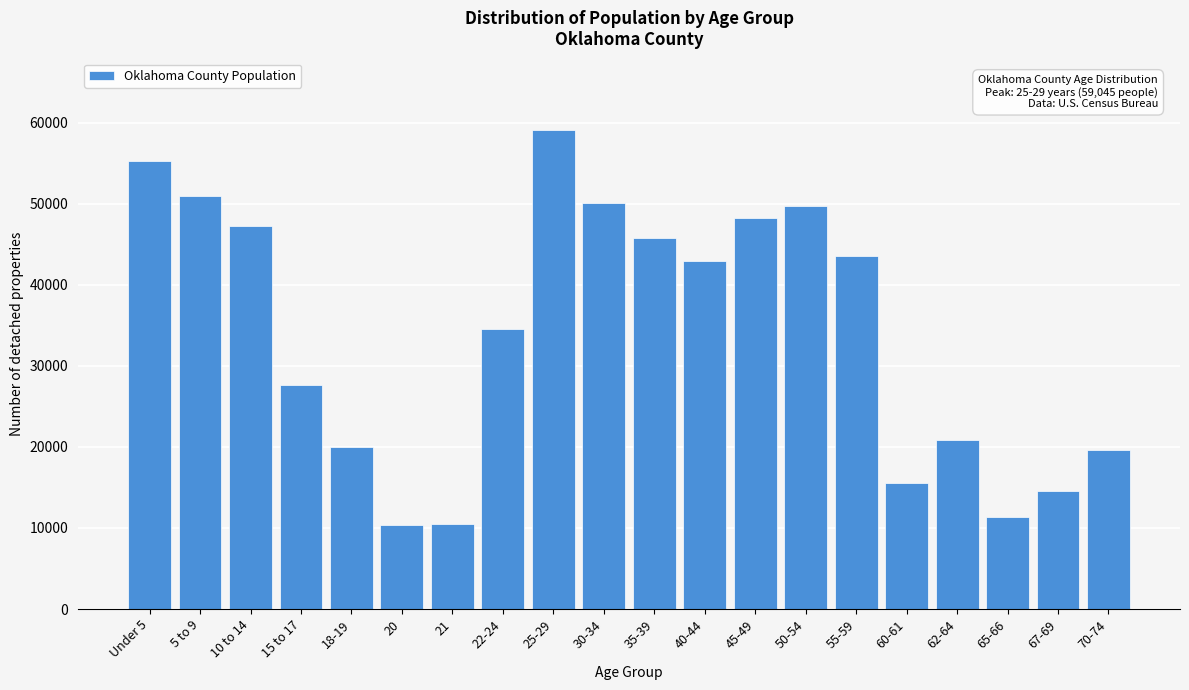

The value at 50-54 is 22282. True or false?

False